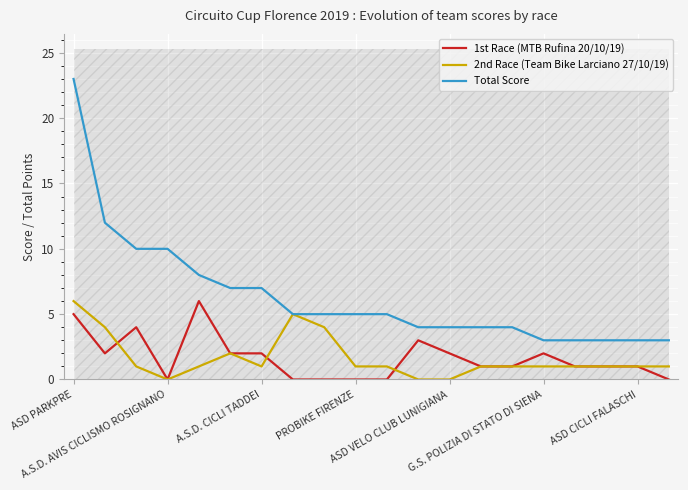

True or false: 1st Race (MTB Rufina 20/10/19) and Total Score intersect in this chart.

False